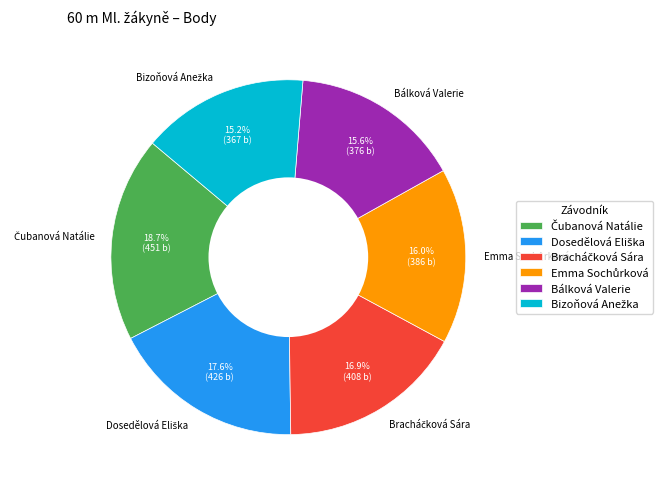

Is there a majority slice in this chart?

No